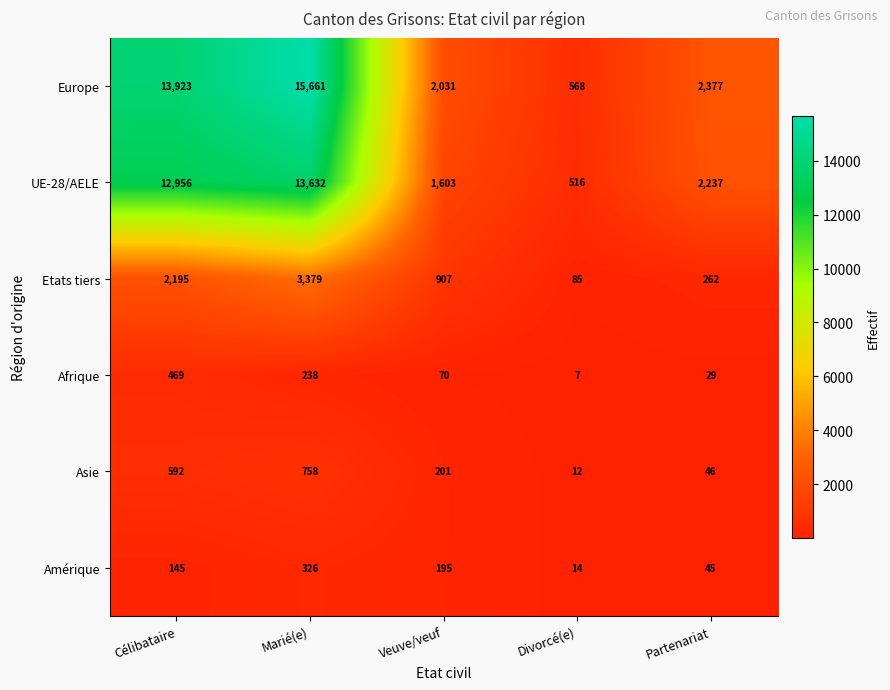

Reading left to right, list all the values displayed in this chart.

Europe: 13923	15661	2031	568	2377
UE-28/AELE: 12956	13632	1603	516	2237
Etats tiers: 2195	3379	907	85	262
Afrique: 469	238	70	7	29
Asie: 592	758	201	12	46
Amérique: 145	326	195	14	45